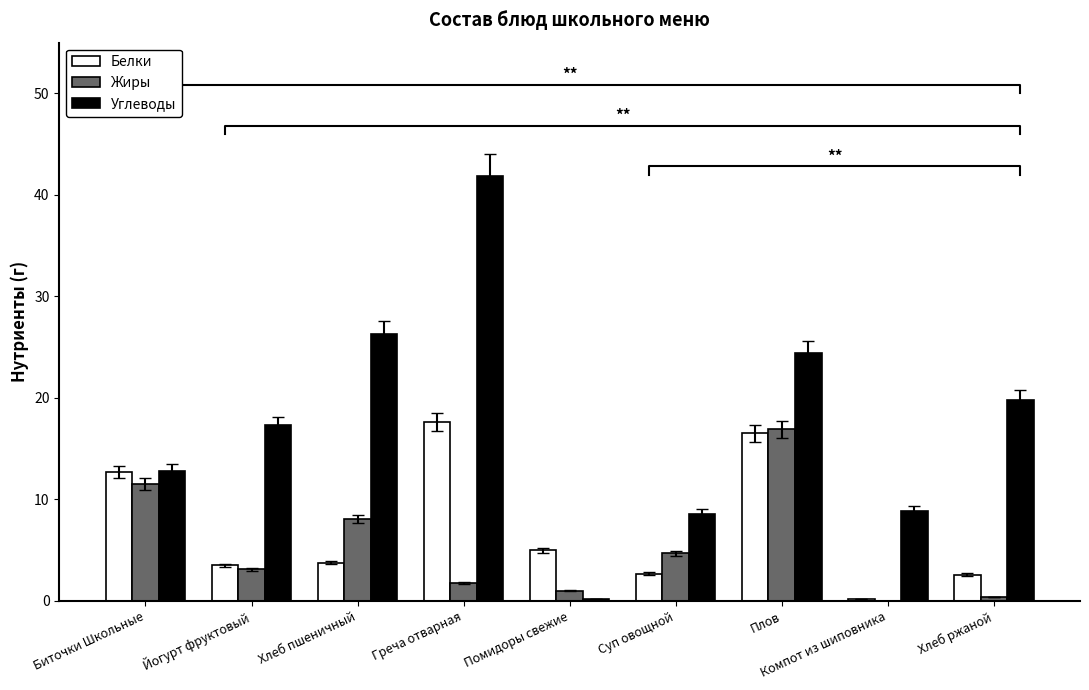

Reading left to right, what are all the values shown in this chart?

Белки: Биточки Школьные=12.7	Йогурт фруктовый=3.5	Хлеб пшеничный=3.8	Греча отварная=17.6	Помидоры свежие=5.0	Суп овощной=2.7	Плов=16.5	Компот из шиповника=0.2	Хлеб ржаной=2.6
Жиры: Биточки Школьные=11.5	Йогурт фруктовый=3.1	Хлеб пшеничный=8.1	Греча отварная=1.8	Помидоры свежие=1.0	Суп овощной=4.7	Плов=16.9	Компот из шиповника=0.0	Хлеб ржаной=0.4
Углеводы: Биточки Школьные=12.8	Йогурт фруктовый=17.3	Хлеб пшеничный=26.3	Греча отварная=41.9	Помидоры свежие=0.2	Суп овощной=8.6	Плов=24.4	Компот из шиповника=8.9	Хлеб ржаной=19.8